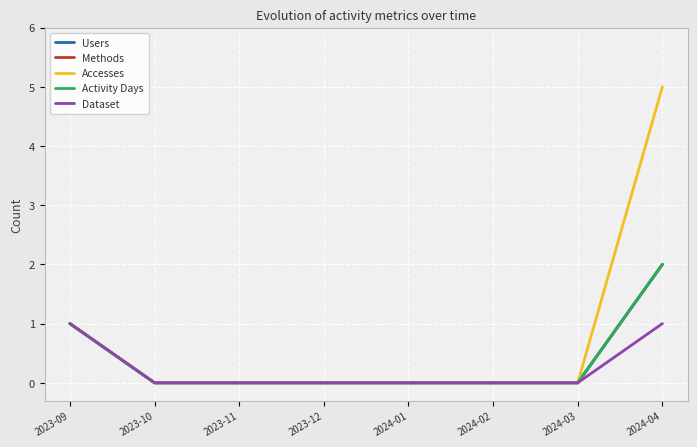

At which category is the sum across all series the highest?

2024-04